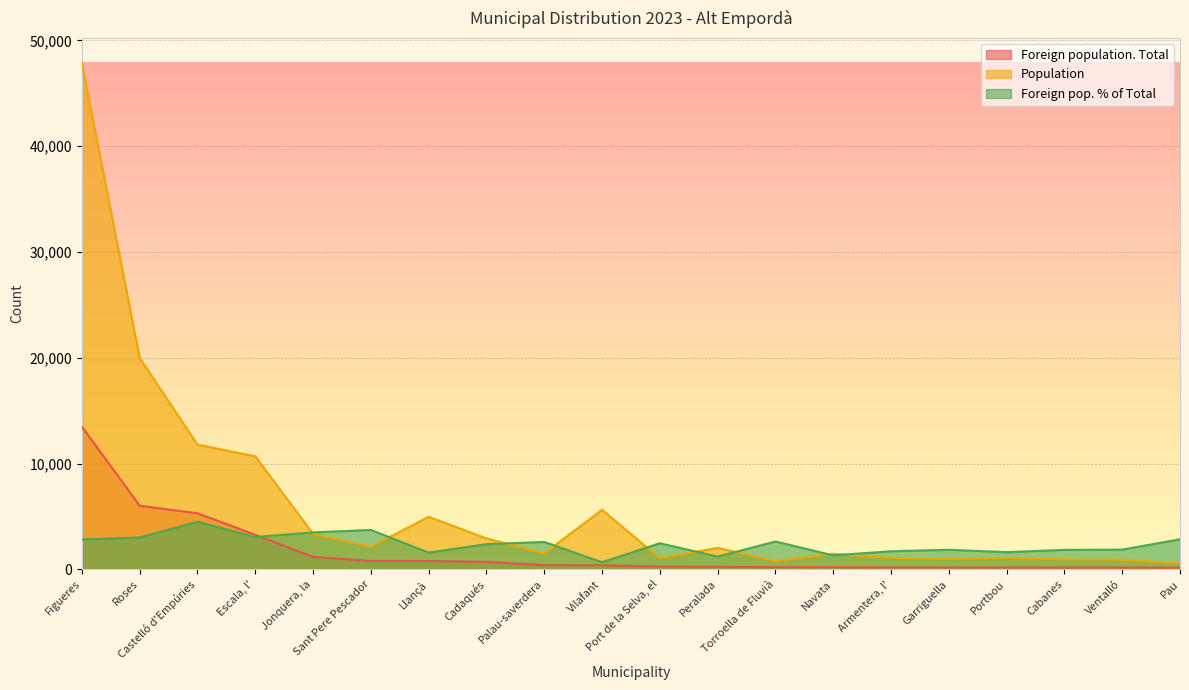

The Foreign pop. % of Total series shows 2905 at Castelló d'Empúries. True or false?

False